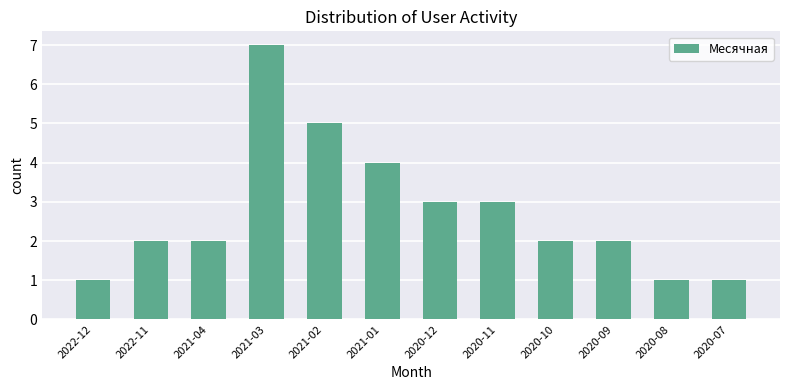

What is the difference between the second highest and second lowest values?

4